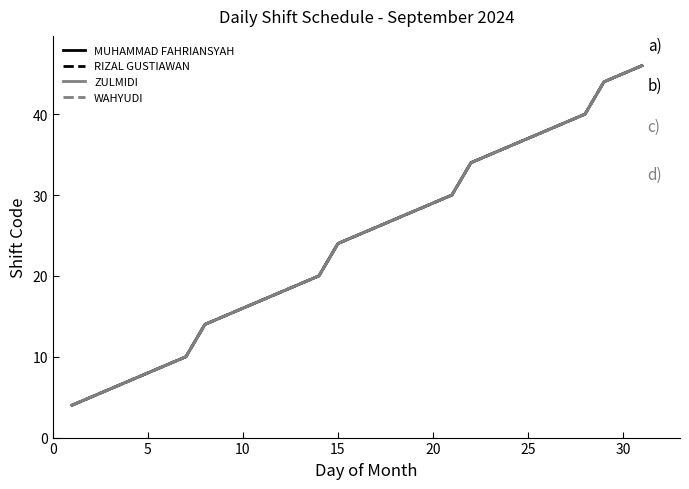

Reading left to right, what are all the values shown in this chart?

MUHAMMAD FAHRIANSYAH: 4	5	6	7	8	9	10	14	15	16	17	18	19	20	24	25	26	27	28	29	30	34	35	36	37	38	39	40	44	45	46
RIZAL GUSTIAWAN: 4	5	6	7	8	9	10	14	15	16	17	18	19	20	24	25	26	27	28	29	30	34	35	36	37	38	39	40	44	45	46
ZULMIDI: 4	5	6	7	8	9	10	14	15	16	17	18	19	20	24	25	26	27	28	29	30	34	35	36	37	38	39	40	44	45	46
WAHYUDI: 4	5	6	7	8	9	10	14	15	16	17	18	19	20	24	25	26	27	28	29	30	34	35	36	37	38	39	40	44	45	46